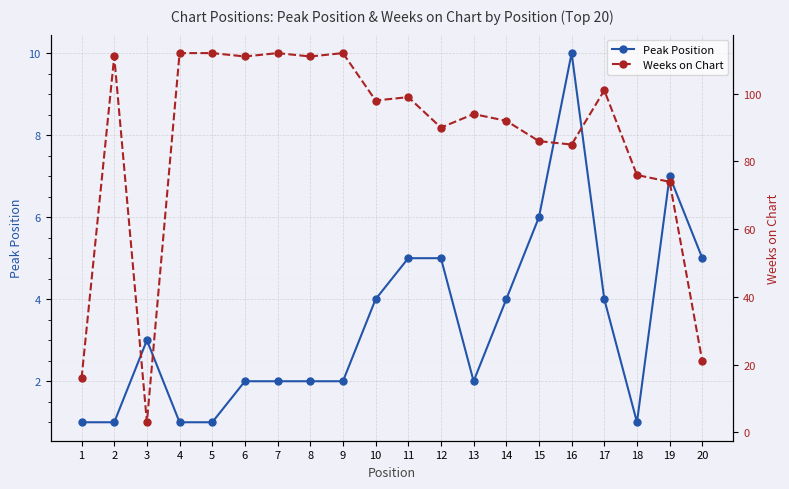

What is the difference between the maximum and minimum values in the Peak Position series?

9